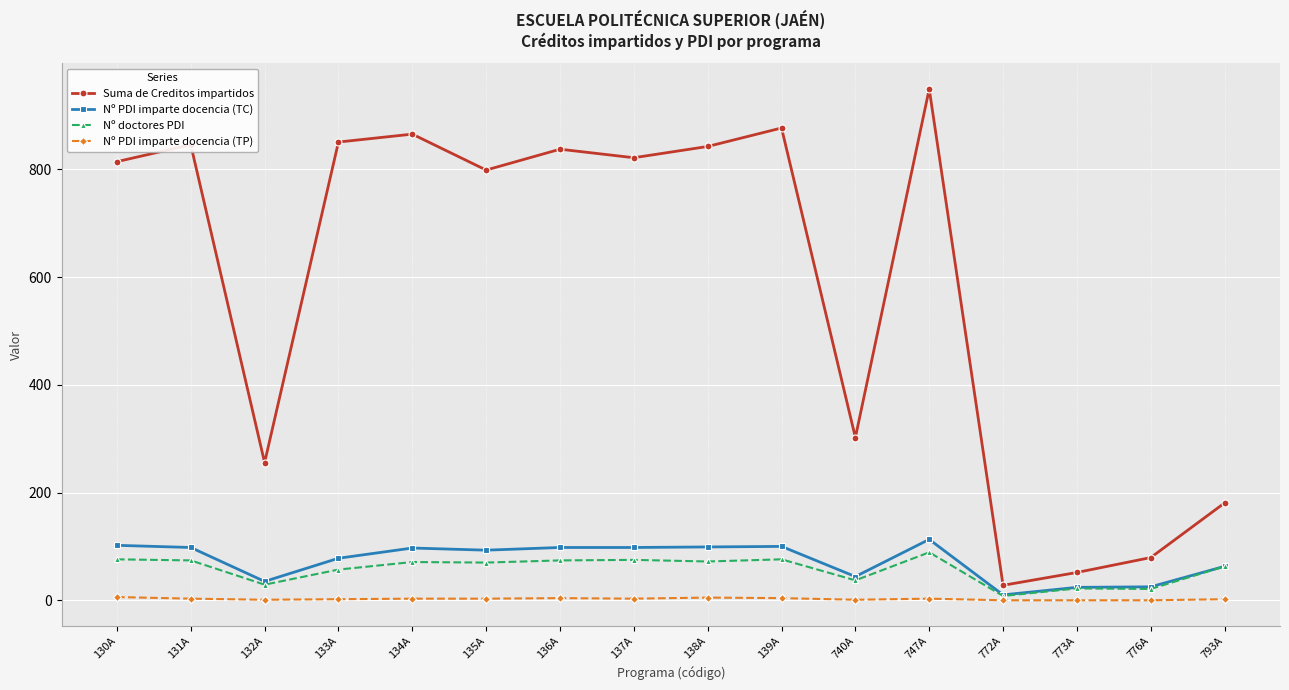

Between 130A and 740A, which series saw the biggest shift?

Suma de Creditos impartidos